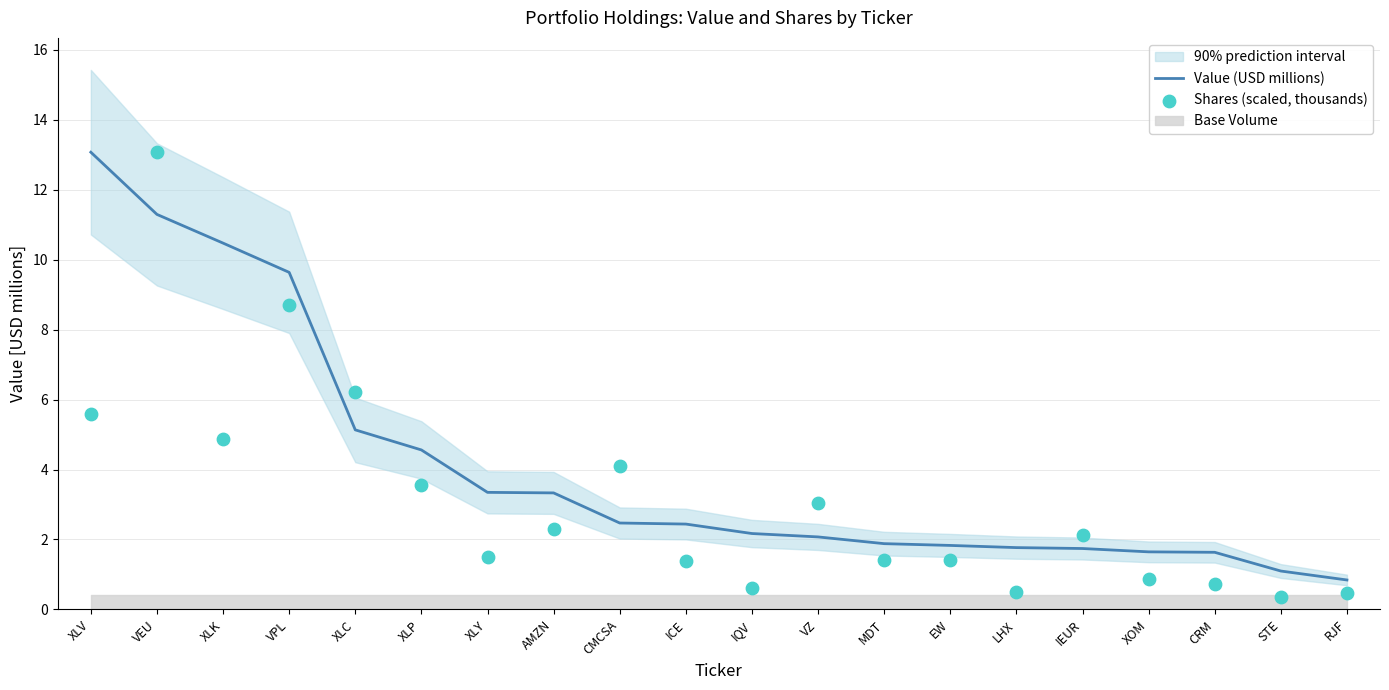

At how many categories does at least one series exceed 10?

3